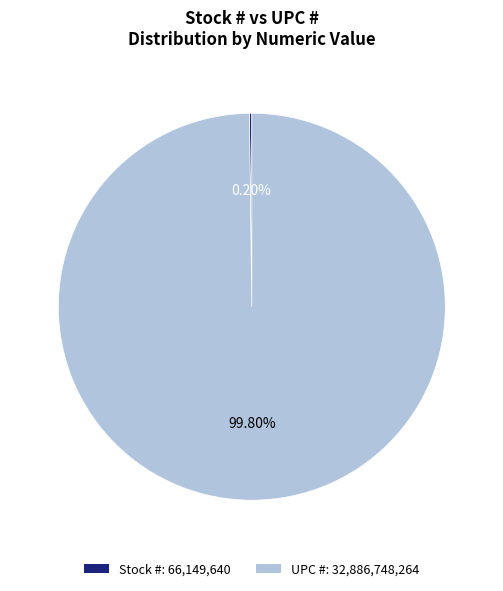

What is the largest slice in the pie chart?

UPC #